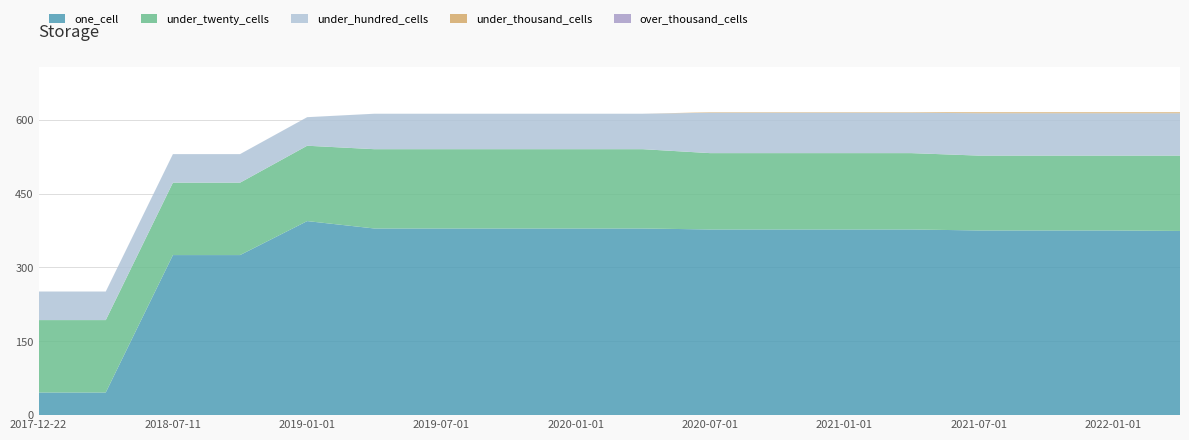

Reading left to right, what are all the values shown in this chart?

one_cell: 2017-12-22=46	2018-04-09=46	2018-07-11=325	2018-09-28=325	2019-01-01=394	2019-04-06=379	2019-07-01=379	2019-10-09=379	2020-01-01=379	2020-04-01=379	2020-07-01=377	2020-10-01=377	2021-01-01=377	2021-04-01=377	2021-07-01=375	2021-10-01=375	2022-01-01=375	2022-04-01=374
under_twenty_cells: 2017-12-22=147	2018-04-09=147	2018-07-11=147	2018-09-28=147	2019-01-01=153	2019-04-06=161	2019-07-01=161	2019-10-09=161	2020-01-01=161	2020-04-01=161	2020-07-01=155	2020-10-01=155	2021-01-01=155	2021-04-01=155	2021-07-01=152	2021-10-01=152	2022-01-01=152	2022-04-01=153
under_hundred_cells: 2017-12-22=58	2018-04-09=58	2018-07-11=58	2018-09-28=58	2019-01-01=58	2019-04-06=72	2019-07-01=72	2019-10-09=72	2020-01-01=72	2020-04-01=72	2020-07-01=82	2020-10-01=82	2021-01-01=82	2021-04-01=82	2021-07-01=86	2021-10-01=86	2022-01-01=86	2022-04-01=86
under_thousand_cells: 2017-12-22=0	2018-04-09=0	2018-07-11=0	2018-09-28=0	2019-01-01=0	2019-04-06=0	2019-07-01=0	2019-10-09=0	2020-01-01=0	2020-04-01=0	2020-07-01=1	2020-10-01=1	2021-01-01=1	2021-04-01=1	2021-07-01=2	2021-10-01=2	2022-01-01=2	2022-04-01=2
over_thousand_cells: 2017-12-22=0	2018-04-09=0	2018-07-11=0	2018-09-28=0	2019-01-01=0	2019-04-06=0	2019-07-01=0	2019-10-09=0	2020-01-01=0	2020-04-01=0	2020-07-01=0	2020-10-01=0	2021-01-01=0	2021-04-01=0	2021-07-01=0	2021-10-01=0	2022-01-01=0	2022-04-01=0